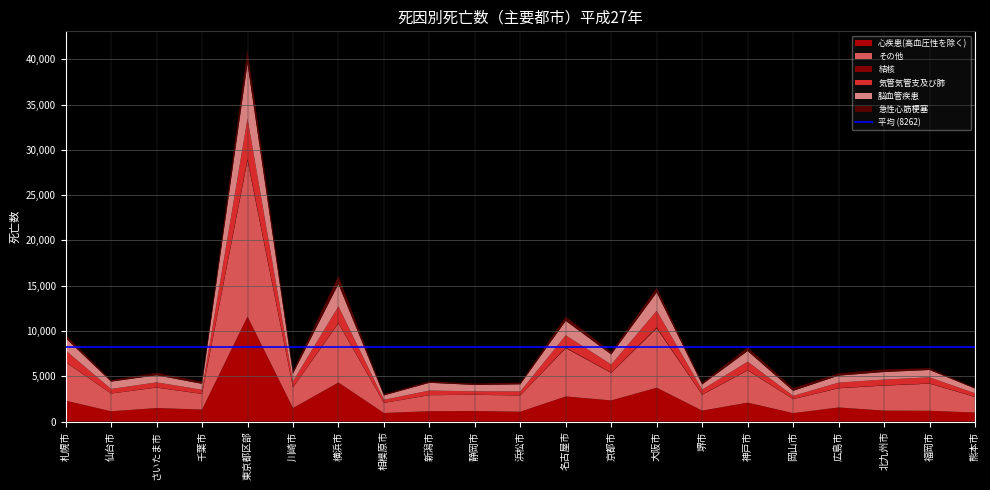

Reading left to right, list all the values displayed in this chart.

心疾患(高血圧性を除く): 札幌市=2303	仙台市=1131	さいたま市=1485	千葉市=1320	東京都区部=11594	川崎市=1489	横浜市=4305	相模原市=940	新潟市=1140	静岡市=1158	浜松市=1083	名古屋市=2768	京都市=2330	大阪市=3730	堺市=1202	神戸市=2086	岡山市=925	広島市=1553	北九州市=1204	福岡市=1188	熊本市=991
その他: 札幌市=4246	仙台市=1958	さいたま市=2263	千葉市=1723	東京都区部=17247	川崎市=2266	横浜市=6545	相模原市=1113	新潟市=1769	静岡市=1791	浜松市=1795	名古屋市=5337	京都市=3041	大阪市=6575	堺市=1753	神戸市=3559	岡山市=1550	広島市=2118	北九州市=2765	福岡市=2994	熊本市=1723
結核: 札幌市=14	仙台市=7	さいたま市=13	千葉市=11	東京都区部=140	川崎市=15	横浜市=39	相模原市=7	新潟市=7	静岡市=14	浜松市=4	名古屋市=59	京都市=24	大阪市=92	堺市=23	神戸市=25	岡山市=8	広島市=21	北九州市=22	福岡市=18	熊本市=20
気管気管支及び肺: 札幌市=1292	仙台市=498	さいたま市=568	千葉市=450	東京都区部=4498	川崎市=669	横浜市=1836	相模原市=341	新潟市=507	静岡市=373	浜松市=443	名古屋市=1360	京都市=904	大阪市=1835	堺市=547	神戸市=945	岡山市=351	広島市=608	北九州市=642	福岡市=685	熊本市=389
脳血管疾患: 札幌市=1361	仙台市=816	さいたま市=779	千葉市=661	東京都区部=6057	川崎市=847	横浜市=2457	相模原市=482	新潟市=854	静岡市=703	浜松市=785	名古屋市=1592	京都市=1104	大阪市=2016	堺市=567	神戸市=1171	岡山市=555	広島市=768	北九州市=837	福岡市=809	熊本市=521
急性心筋梗塞: 札幌市=341	仙台市=173	さいたま市=269	千葉市=241	東京都区部=1498	川崎市=304	横浜市=895	相模原市=138	新潟市=169	静岡市=156	浜松市=191	名古屋市=468	京都市=306	大阪市=516	堺市=200	神戸市=397	岡山市=301	広島市=249	北九州市=276	福岡市=203	熊本市=91